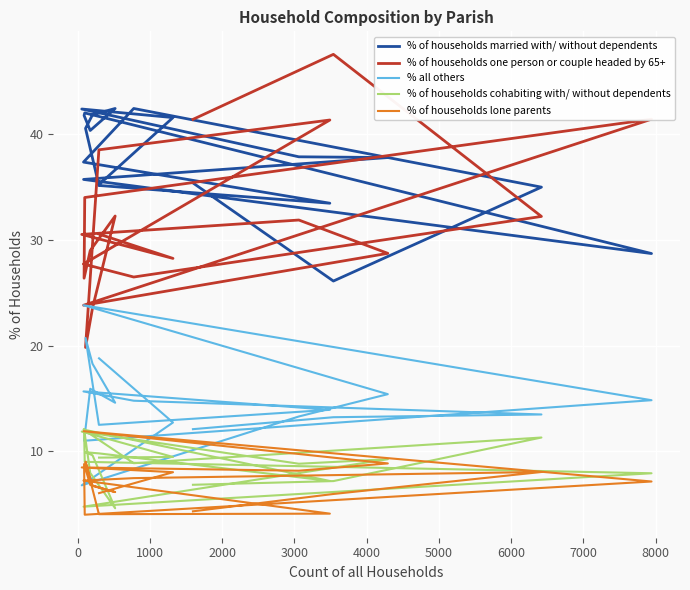

How many interior local valleys does the % of households lone parents series have?

4